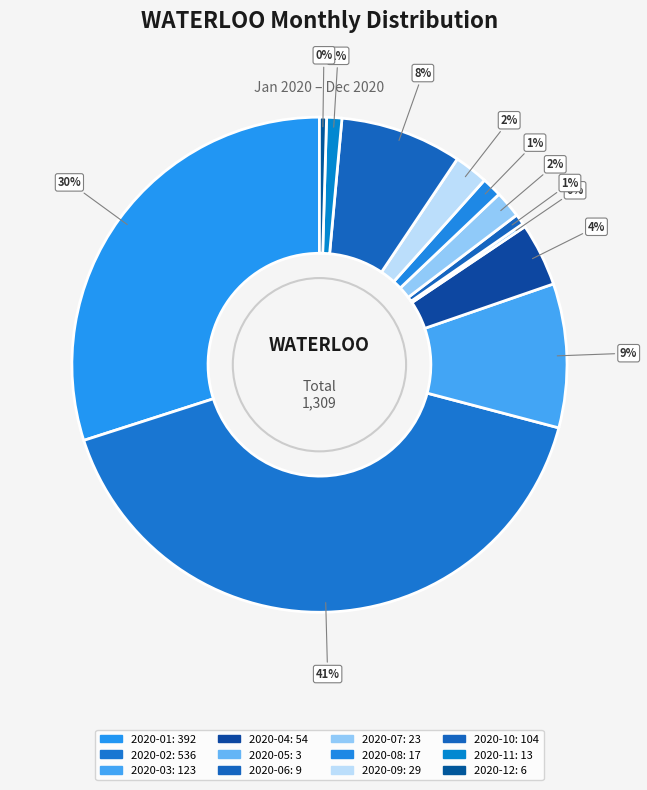

The 2020-01 slice represents 30% of the pie. True or false?

True